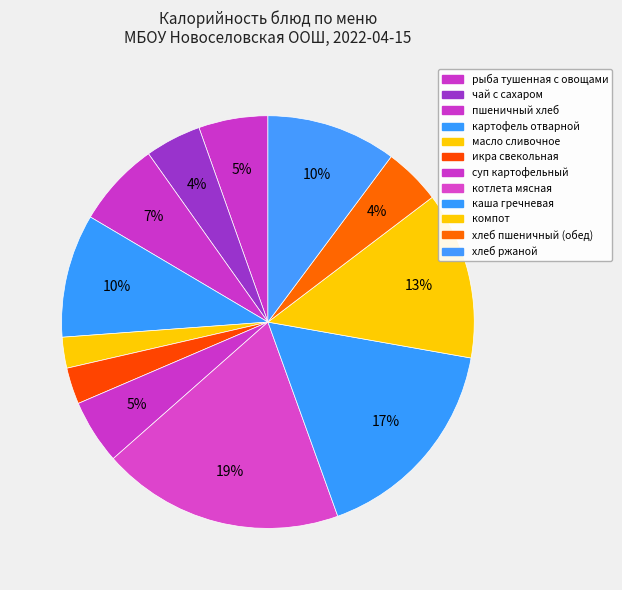

Count the number of slices in the pie.

12